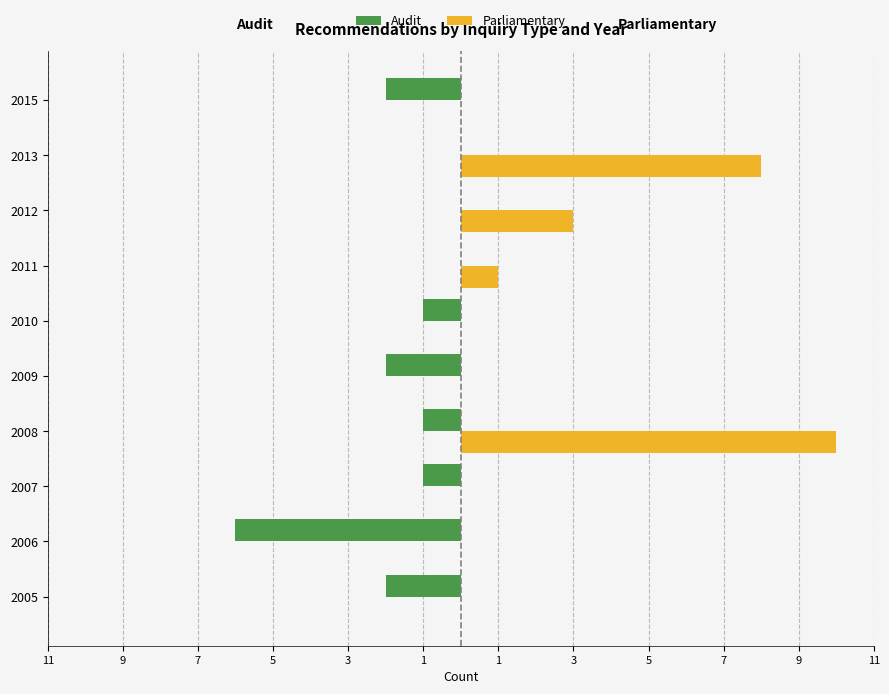

What are all the series names shown in the legend?

Audit, Parliamentary